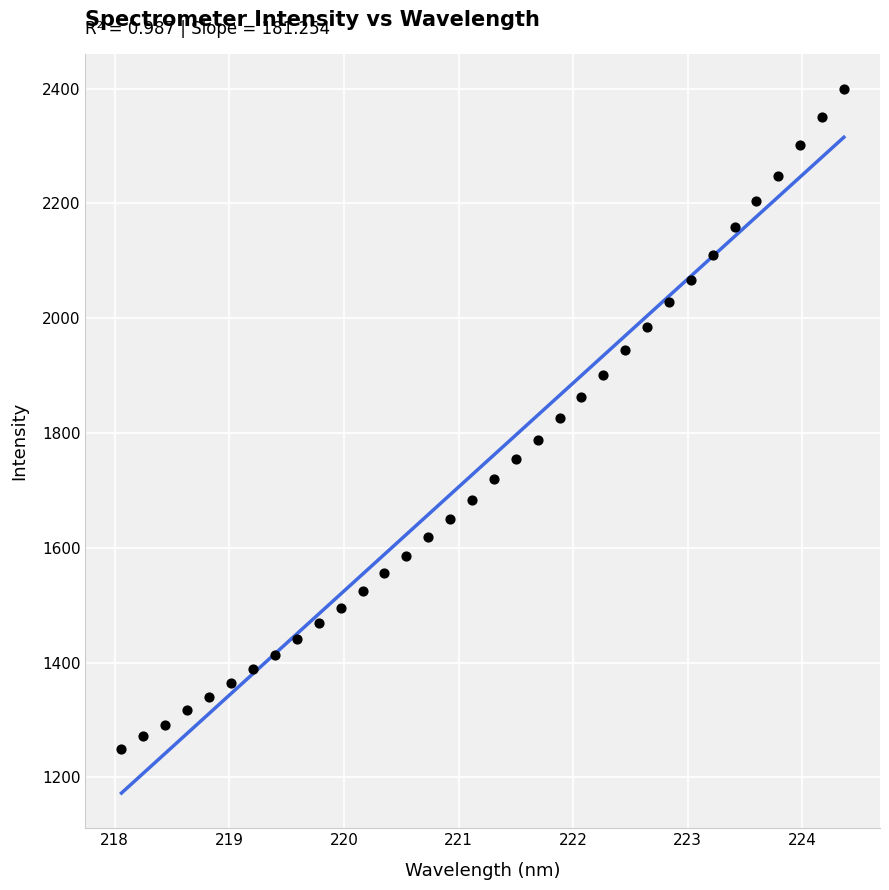

What is the range of X values (max minus min)?

6.3